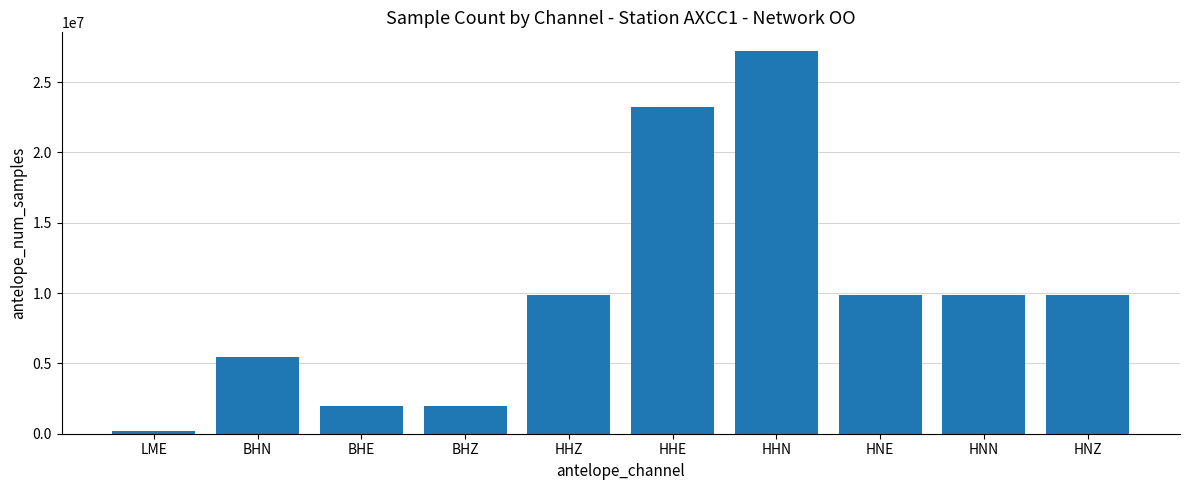

Does the chart contain stacked bars?

No